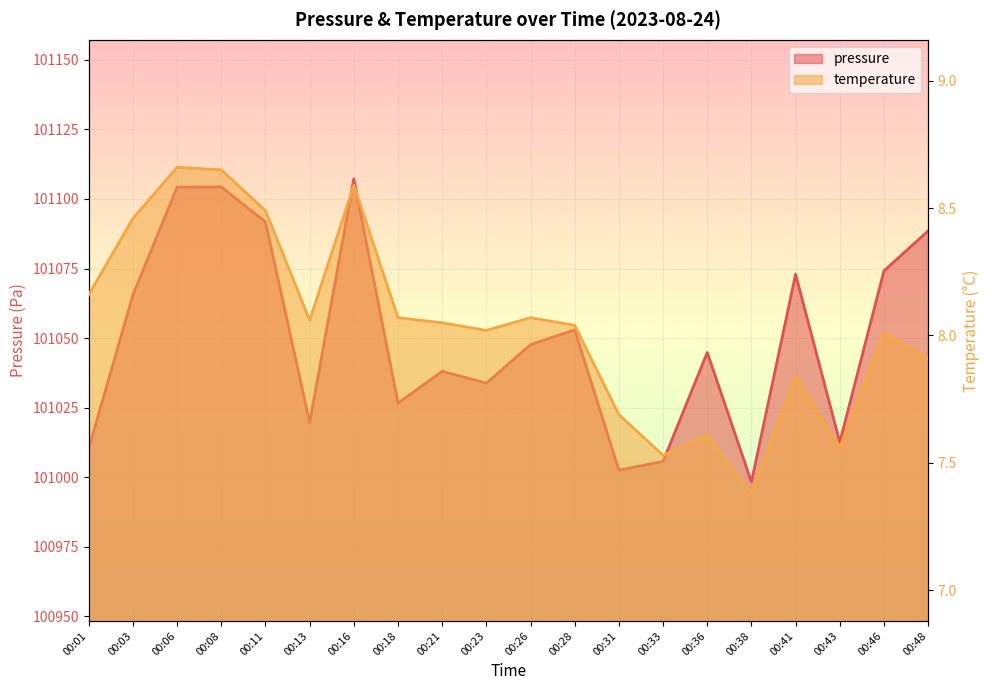

The value of temperature at 00:28 is 8.0. True or false?

True